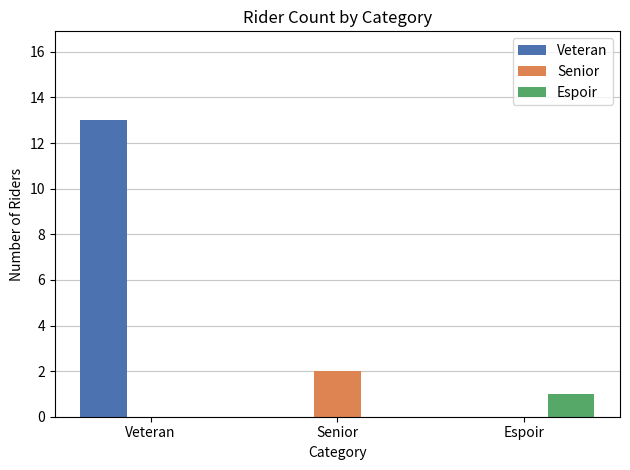

What is the maximum value shown in the chart?

13